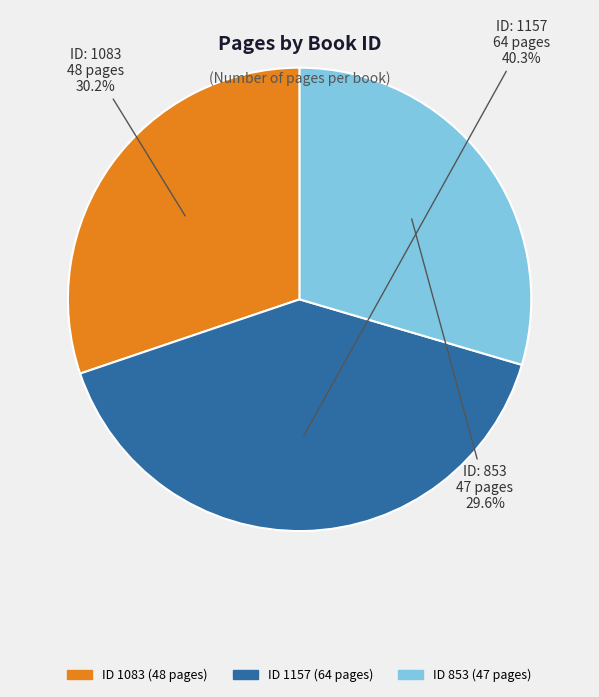

Does any single category account for the majority?

No